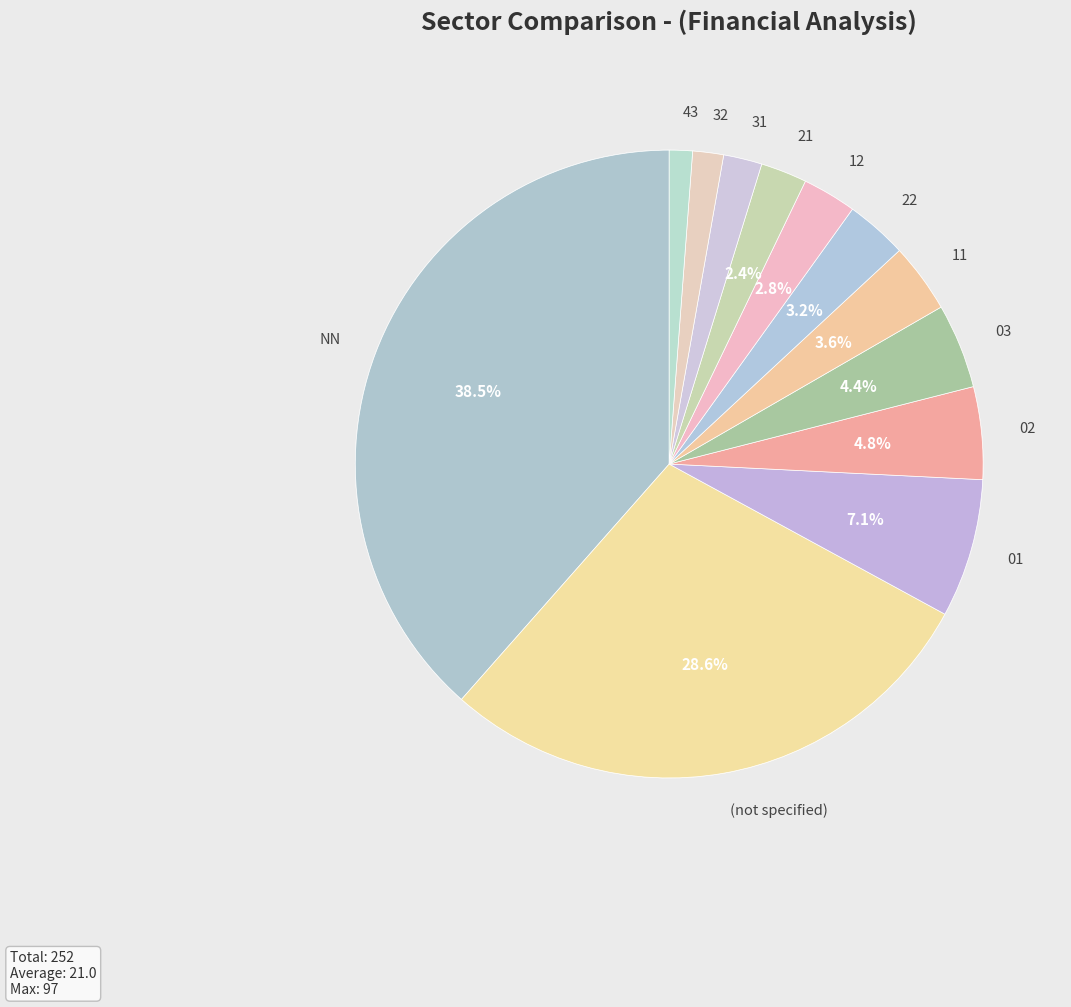

How many slices are in this pie chart?

12